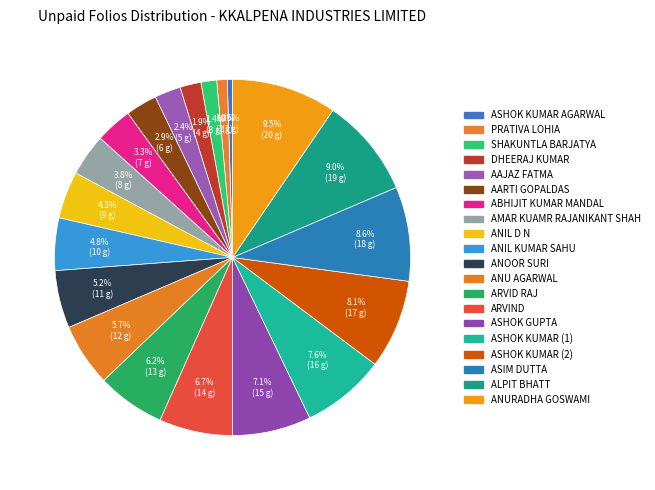

Is it true that ARVID RAJ is 6% of the pie?

True